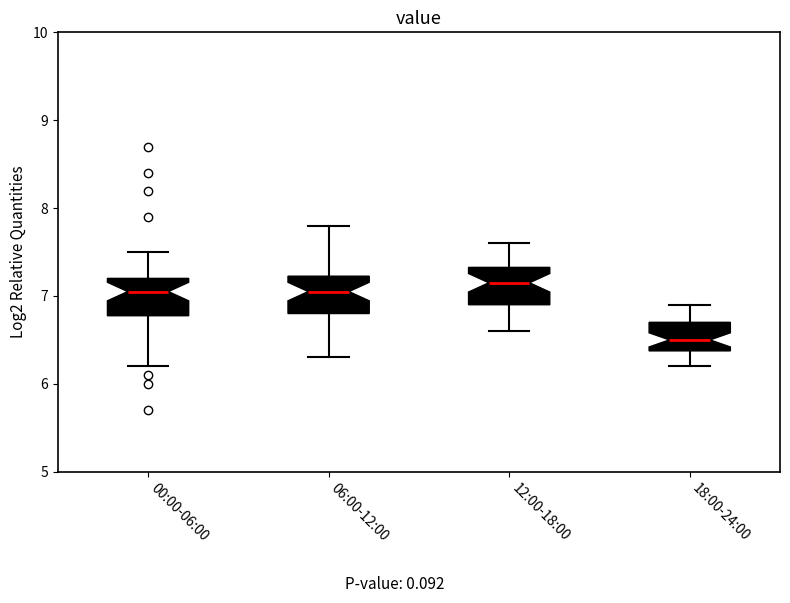

Where does the median line of the box for 18:00-24:00 sit on the y-axis? The values are not printed on the chart, so give them approximately, as read against the axis.

6.5